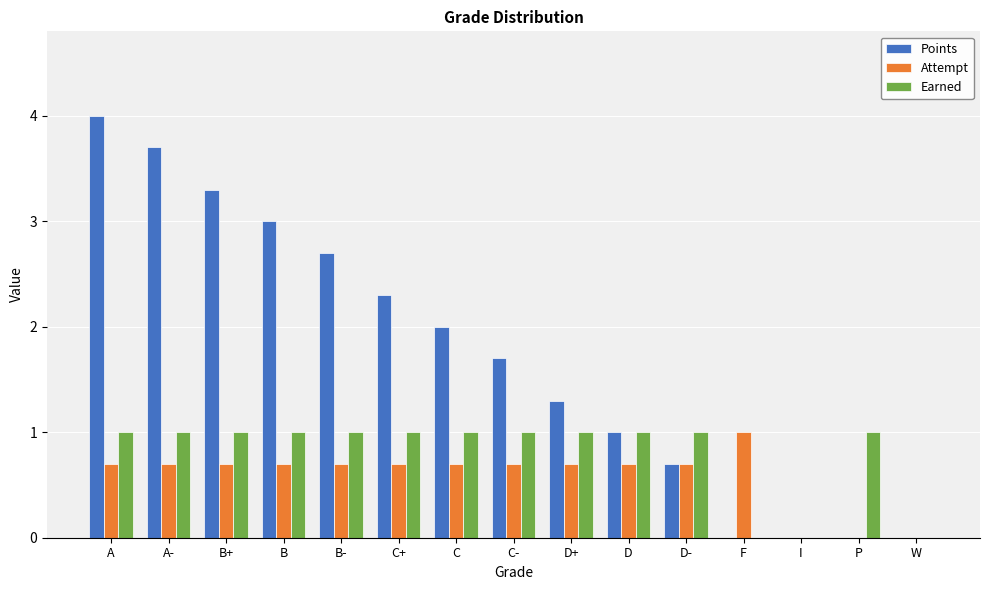

True or false: Earned has a value of 0.4 at D-.

False